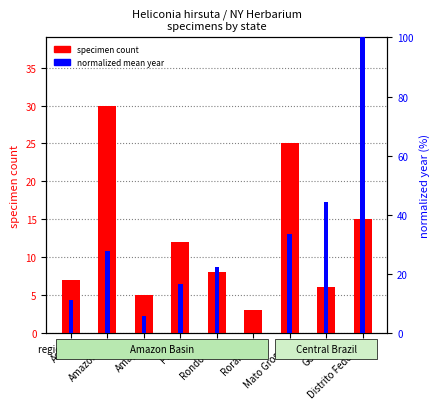

Reading left to right, what are all the values shown in this chart?

specimen count: 7.0	30.0	5.0	12.0	8.0	3.0	25.0	6.0	15.0
mean year (normalized): 11.1	27.8	5.6	16.7	22.2	0.0	33.3	44.4	100.0